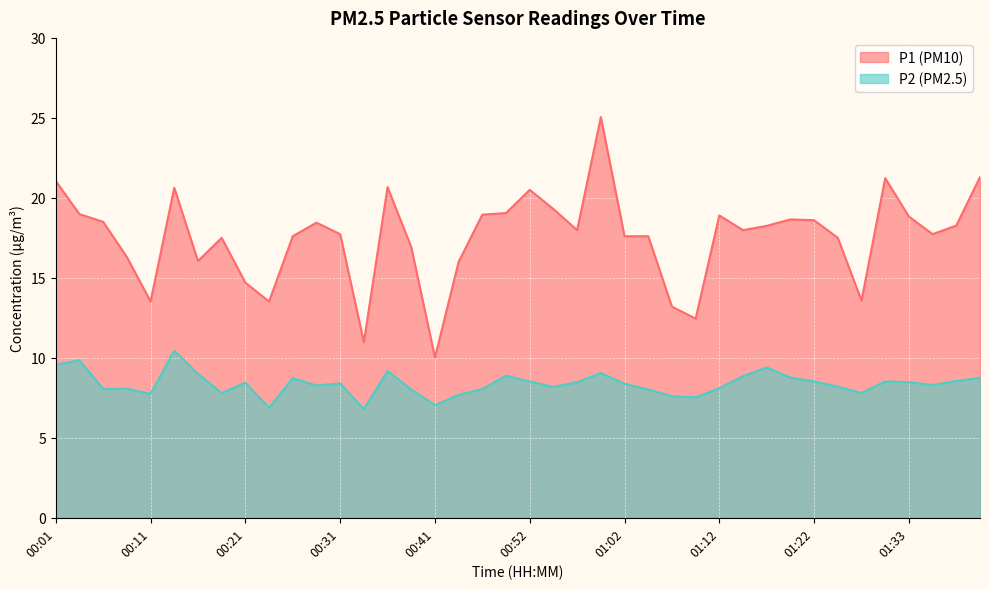

At how many categories does at least one series exceed 14?

33